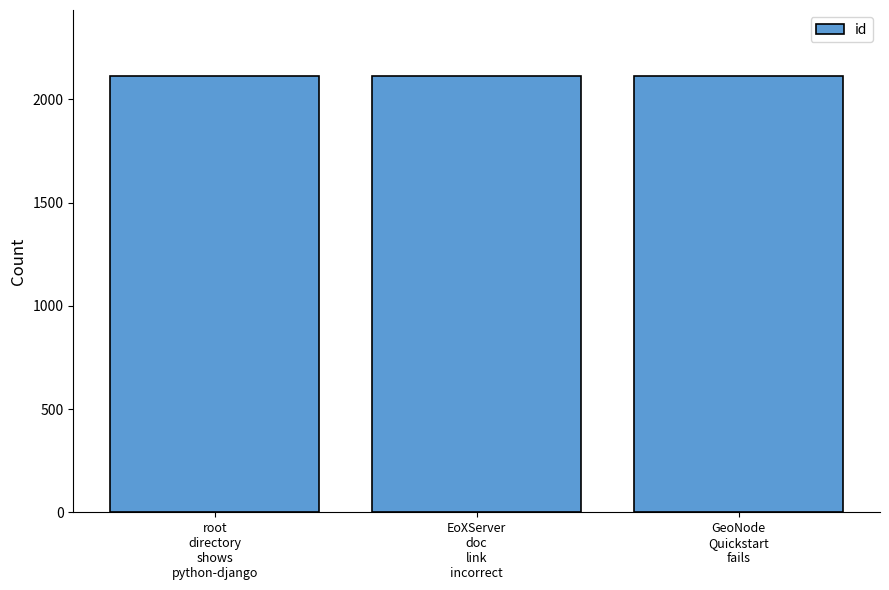

What is the average value?

2114